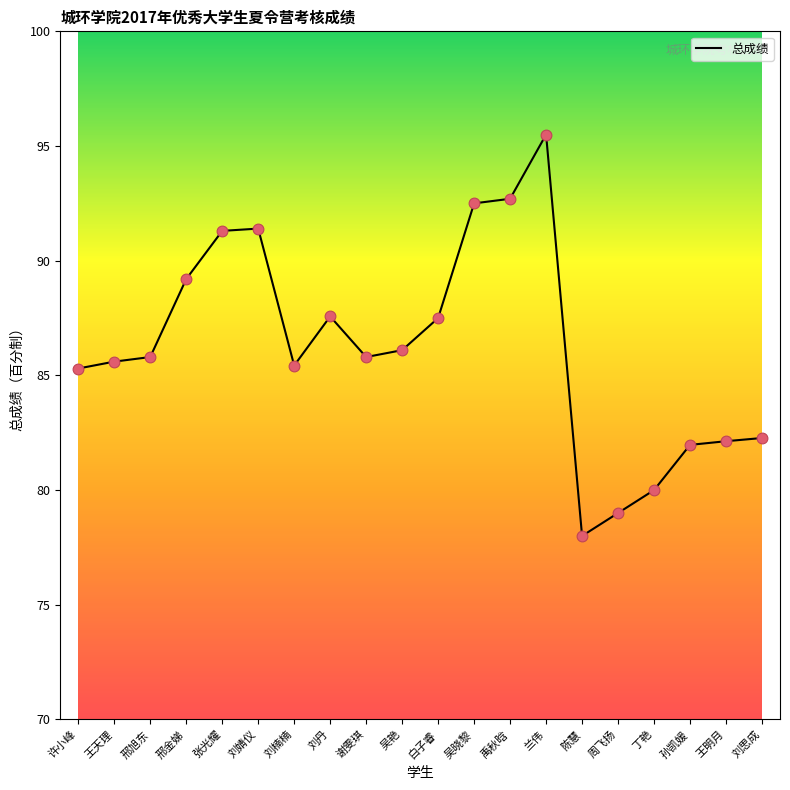

Between 丁艳 and 孙凯媛, which is larger?

孙凯媛